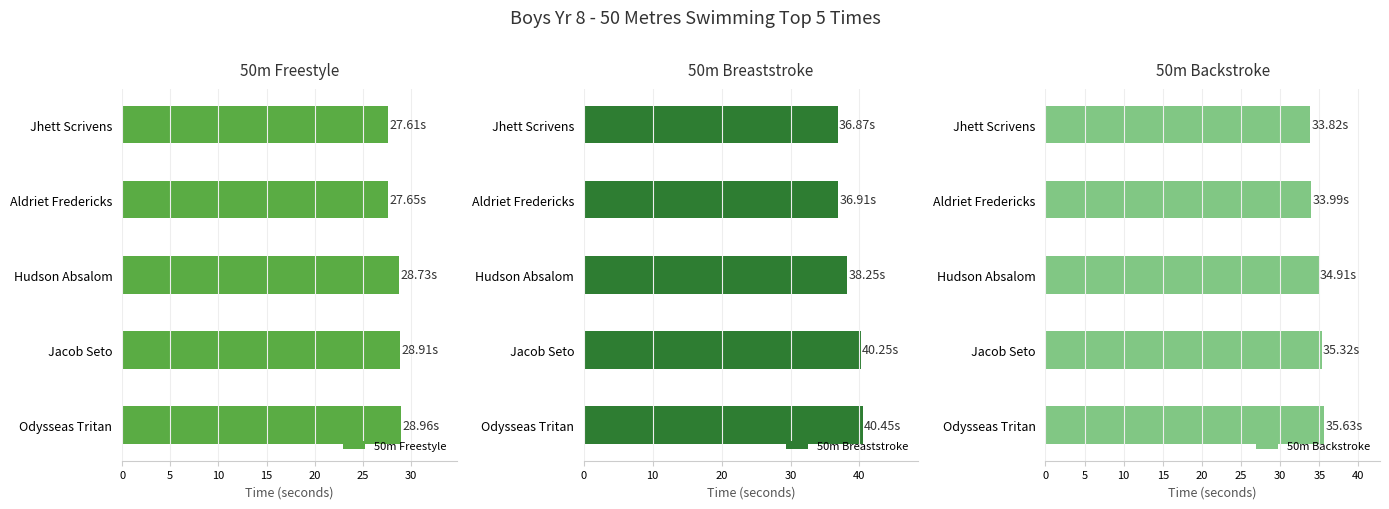

The 50m Freestyle series shows 39.1 at Odysseas Tritan. True or false?

False